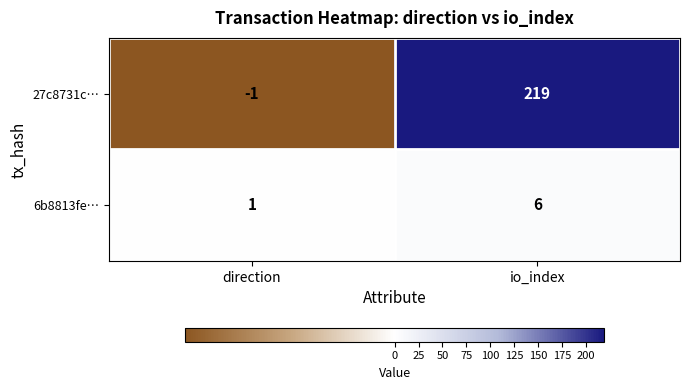

Reading left to right, list all the values displayed in this chart.

27c8731c…: -1	219
6b8813fe…: 1	6